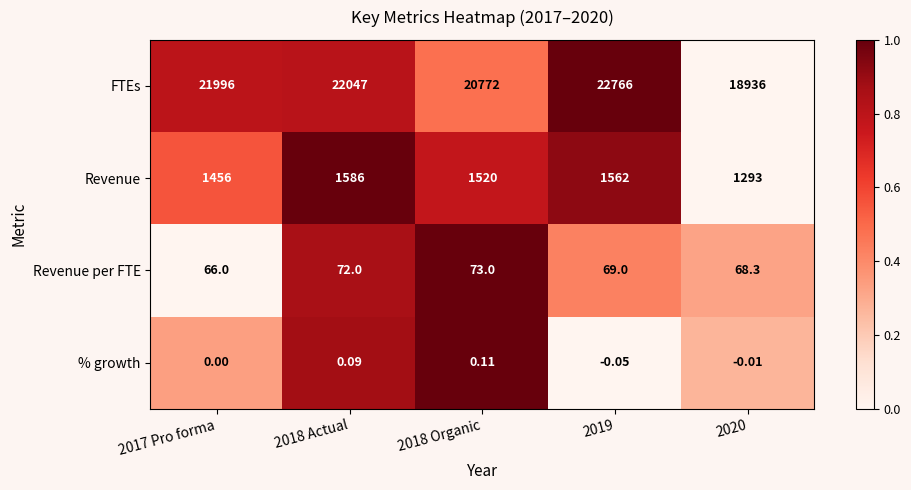

At 2018 Actual, list the series in order from largest to smallest.

FTEs, Revenue, Revenue per FTE, % growth